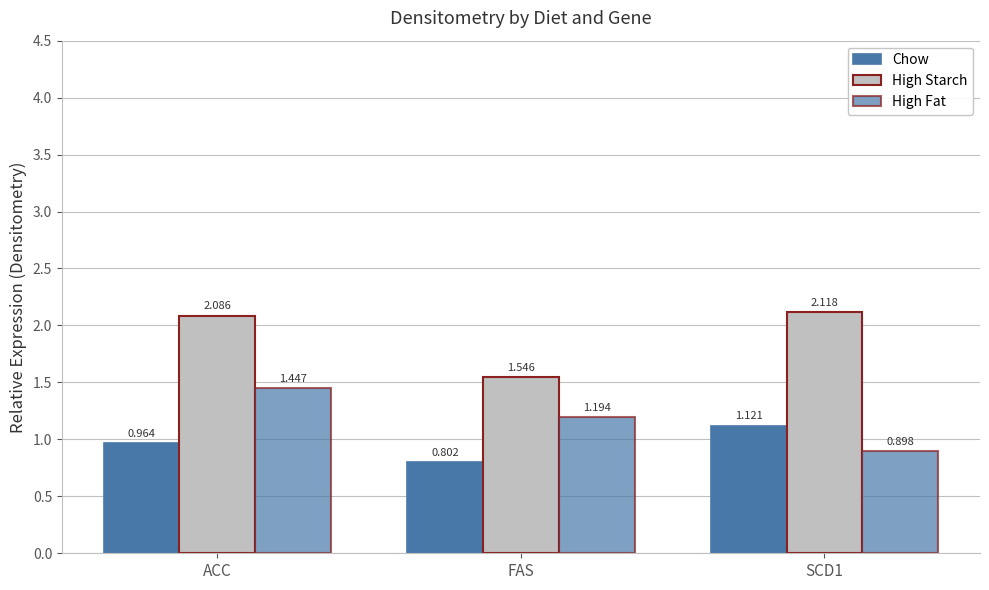

What is the label of the 1st bar from the left?

ACC